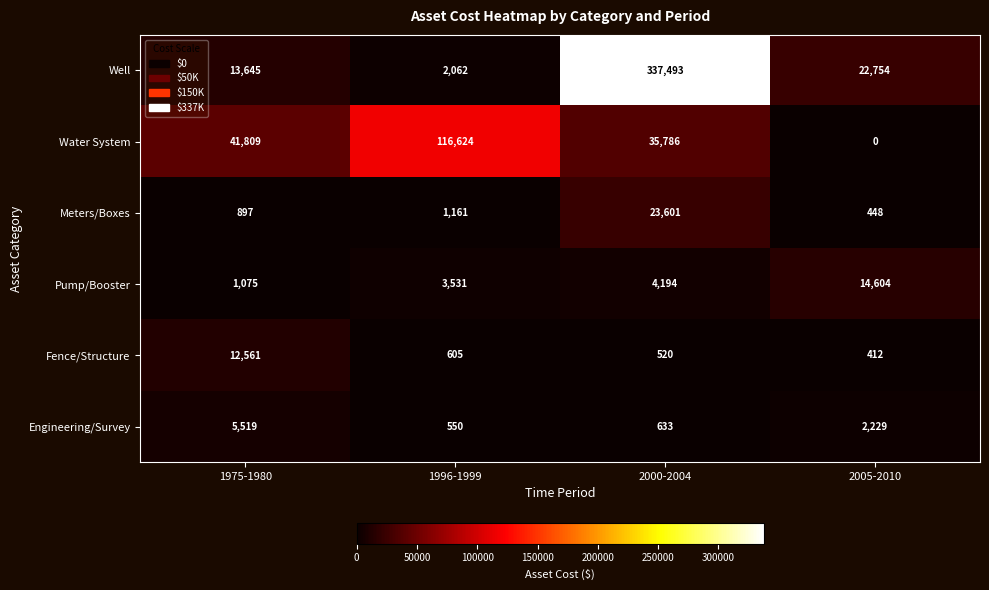

True or false: Meters/Boxes has a value of 897 at 1975-1980.

True